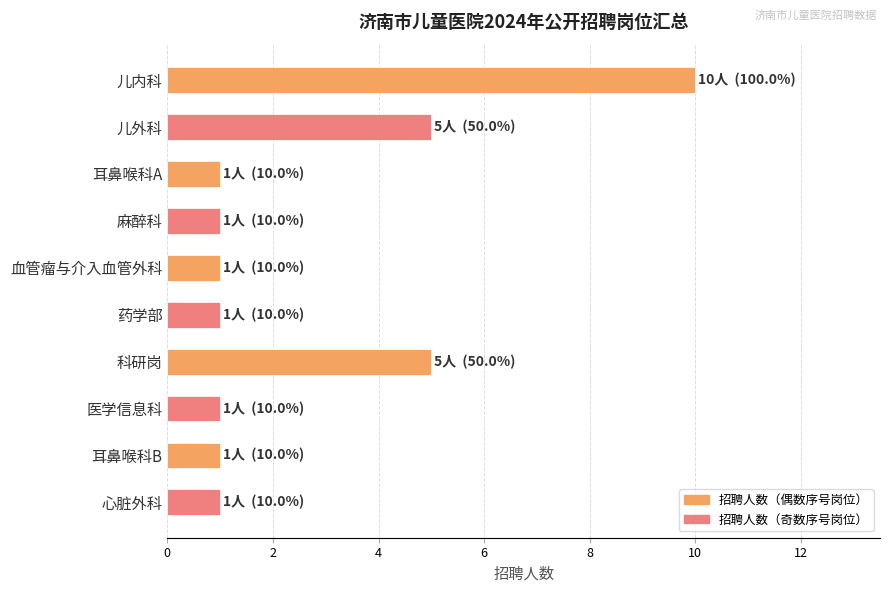

What is the label of the 5th bar from the bottom?

药学部